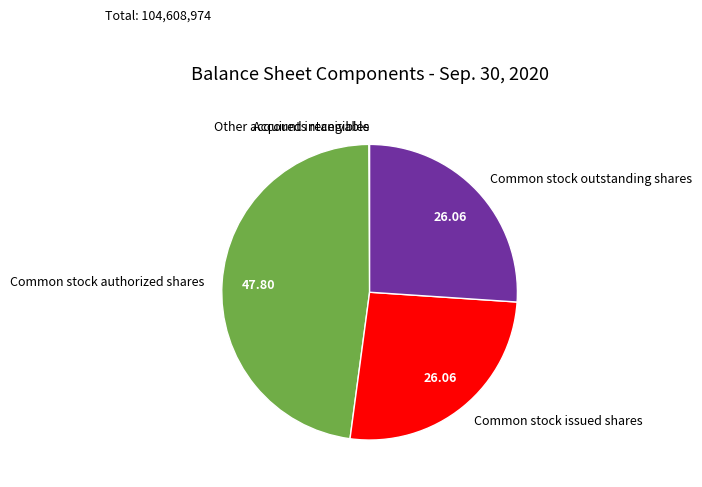

Which category has the biggest portion of the pie?

Common stock authorized shares